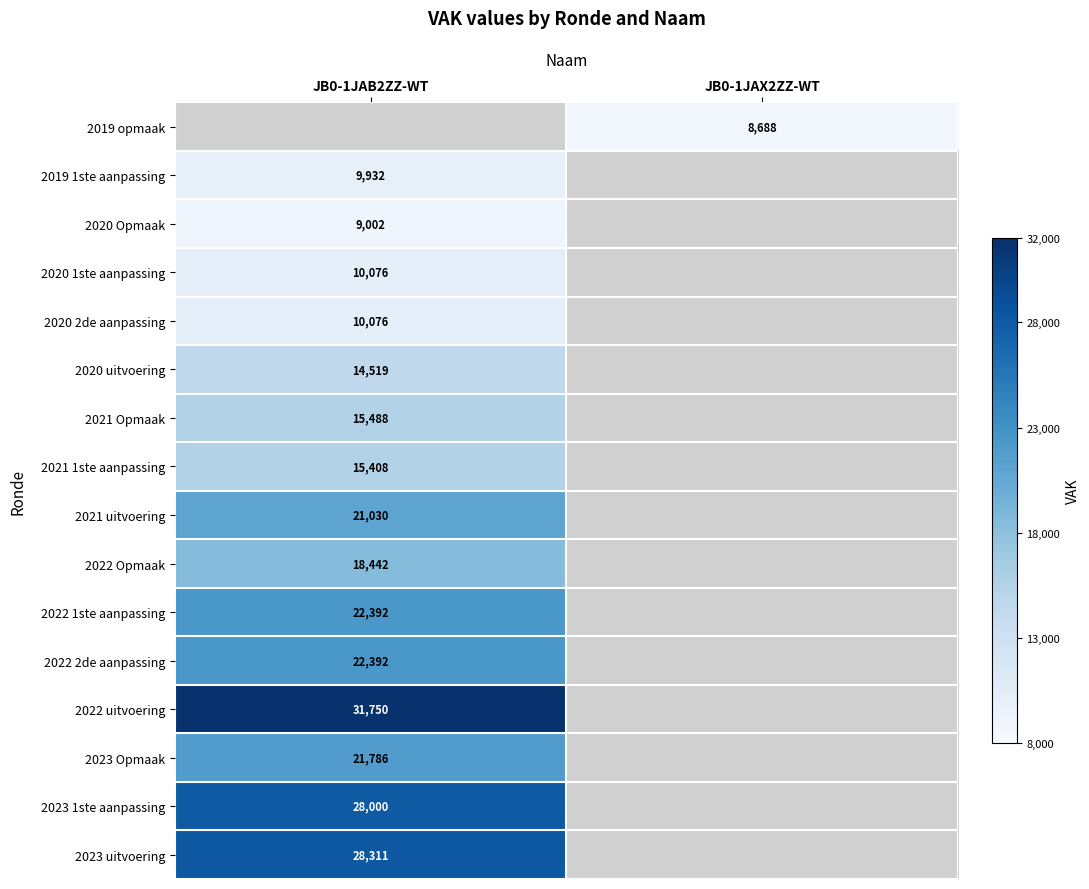

The value of 2020 Opmaak at JB0-1JAB2ZZ-WT is 3747. True or false?

False